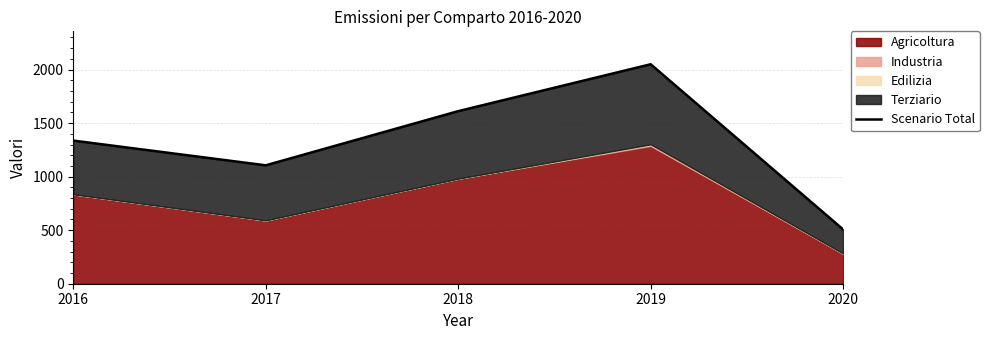

Does the chart display data point markers on the line(s)?

No